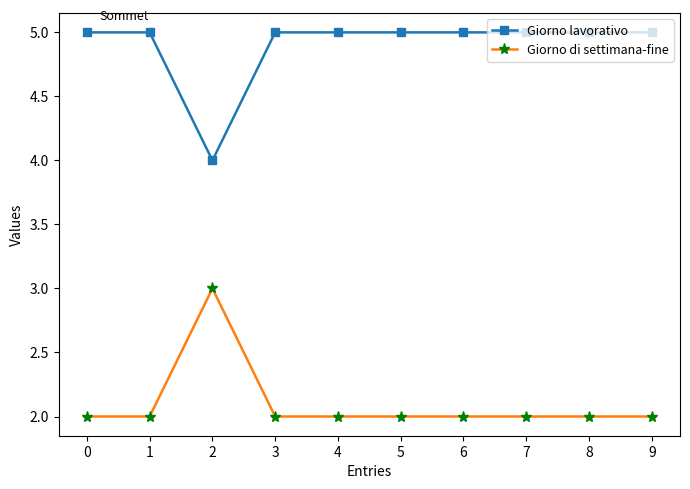

What is the value of the Giorno lavorativo point at the 9th from the left?

5